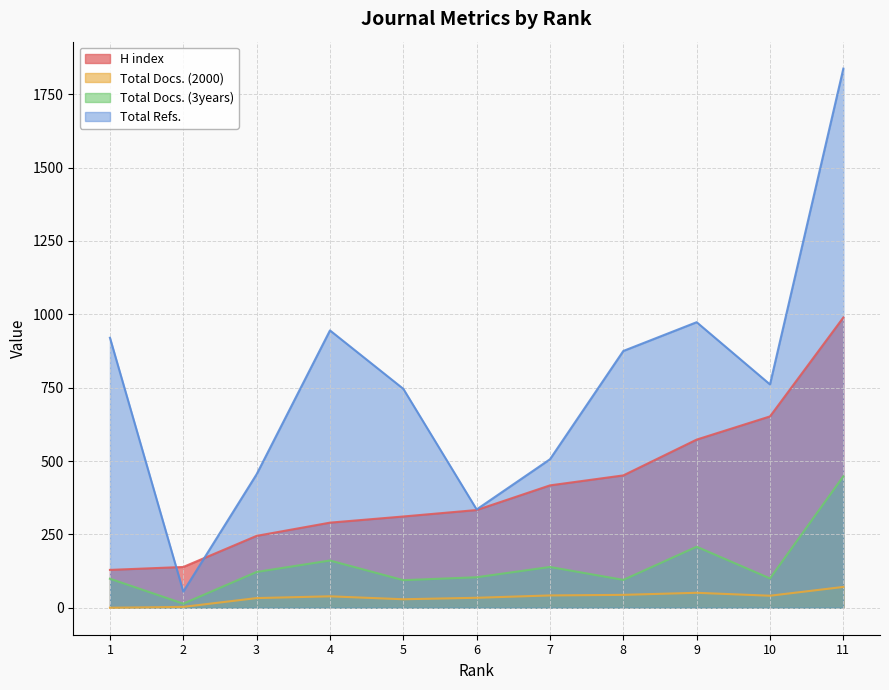

Does the chart display data point markers on the line(s)?

No